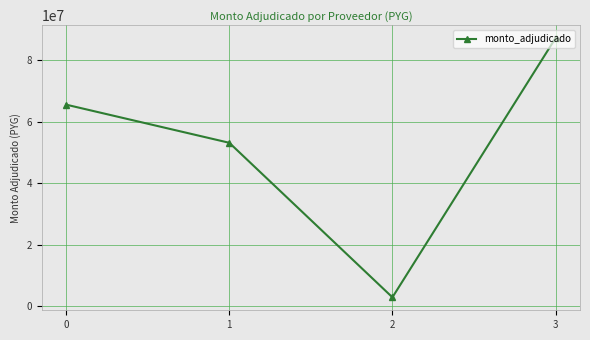

The value at 1 is 72769269. True or false?

False